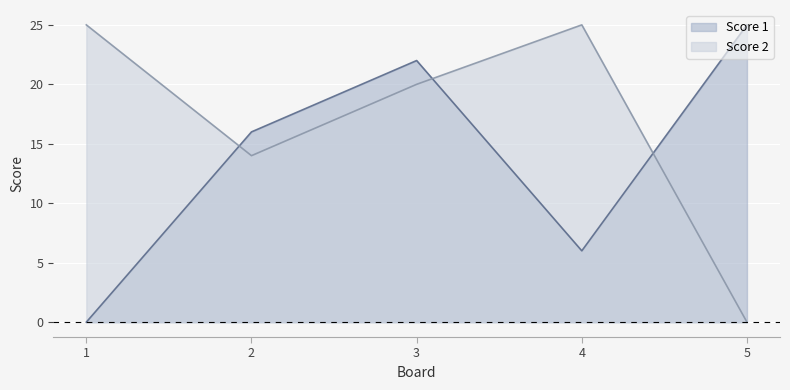

Which series has the widest spread of values?

Score 1